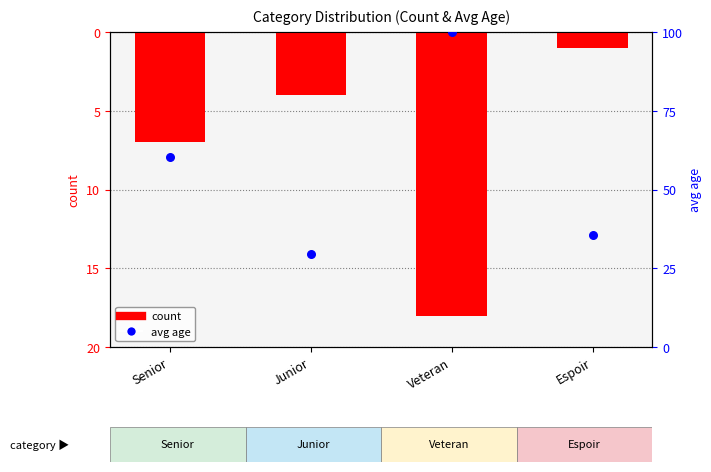

Which series contains the highest Y value?

avg_age